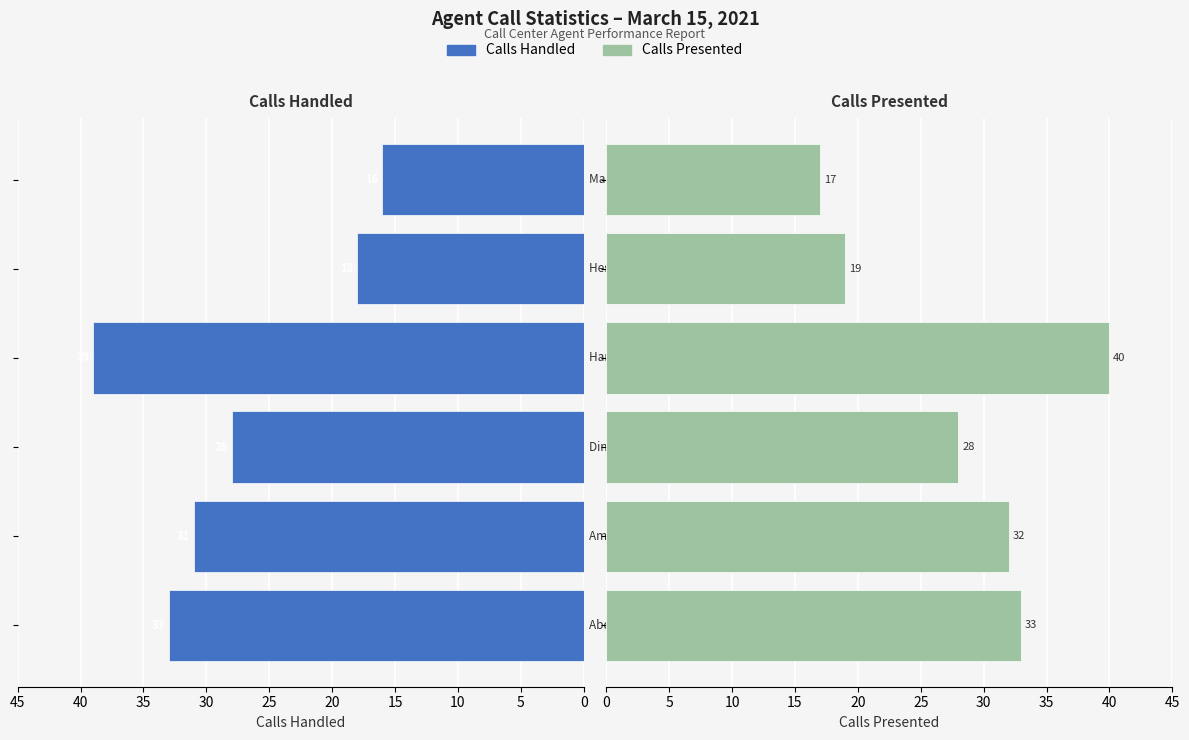

The Calls Presented series shows 45 at 10. True or false?

False